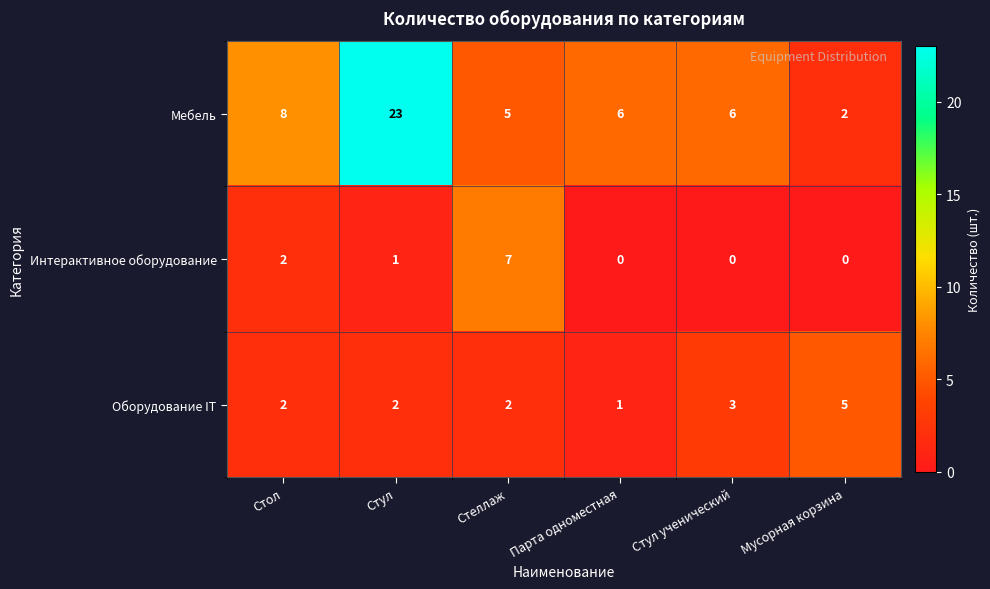

What is the difference between the maximum and second lowest values in the Мебель series?

18